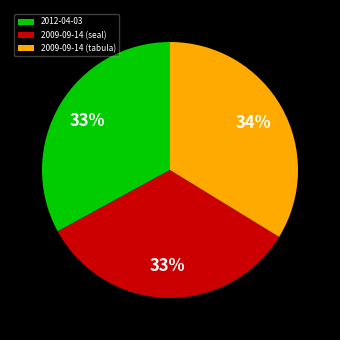

The 2009-09-14 (seal) slice represents 26% of the pie. True or false?

False